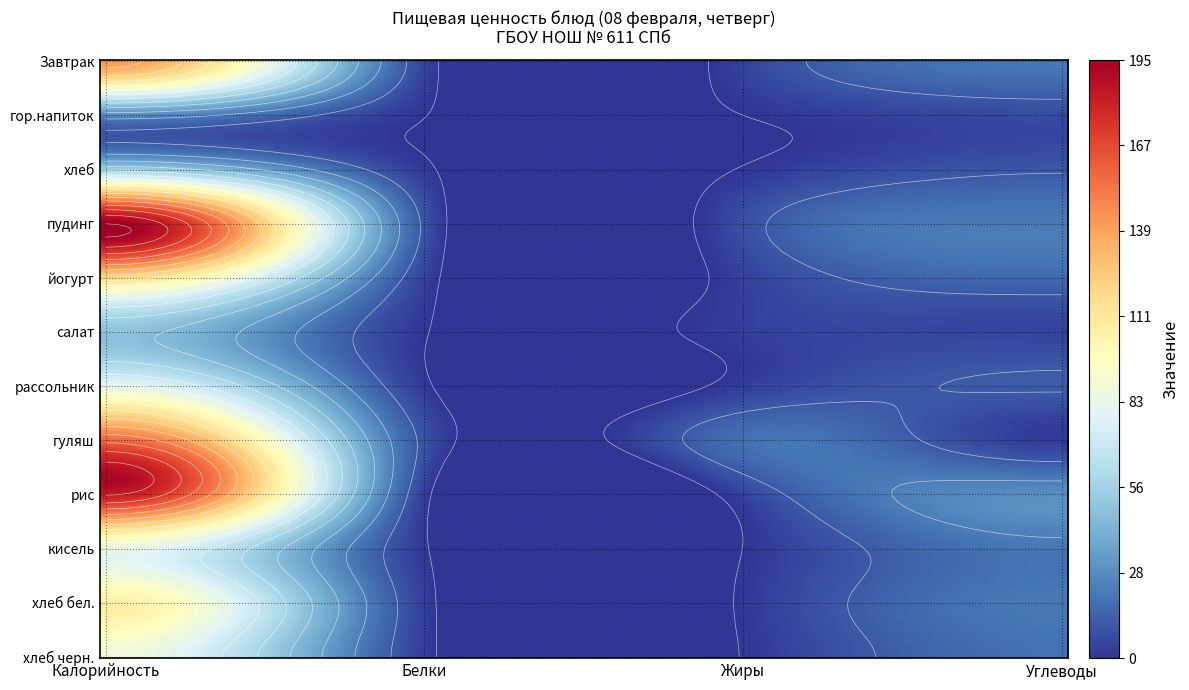

What is the sum of all рис values?

220.5